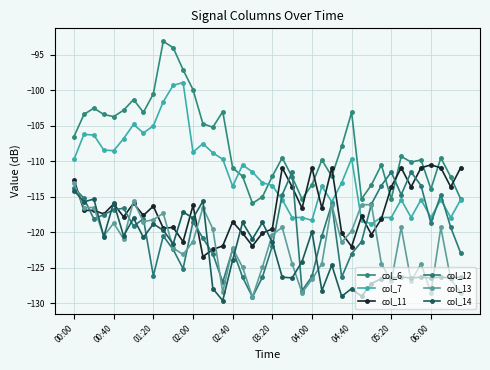

Reading left to right, what are all the values shown in this chart?

col_6: -106.5	-103.4	-102.5	-103.4	-103.7	-102.8	-101.3	-103.1	-100.5	-93.1	-94.0	-97.1	-99.9	-104.7	-105.2	-103.0	-110.9	-112.1	-115.9	-115.0	-112.1	-109.5	-112.2	-115.3	-113.3	-109.8	-112.1	-107.9	-103.1	-115.3	-113.3	-110.5	-115.3	-109.3	-110.1	-109.8	-113.9	-109.5	-112.2	-115.3
col_7: -109.7	-106.2	-106.3	-108.4	-108.5	-106.8	-104.8	-106.0	-105.0	-101.6	-99.3	-98.9	-108.7	-107.5	-108.8	-109.7	-113.5	-110.5	-111.5	-113.0	-113.4	-115.4	-117.9	-117.9	-118.3	-113.5	-115.7	-113.0	-109.6	-118.3	-118.8	-117.9	-117.9	-115.4	-117.9	-115.4	-117.9	-115.4	-117.9	-115.4
col_11: -112.6	-116.9	-116.9	-117.4	-116.0	-117.8	-115.9	-117.6	-116.3	-119.4	-119.3	-121.3	-116.2	-123.4	-122.4	-121.9	-118.5	-120.1	-121.9	-120.1	-119.5	-110.9	-113.6	-116.6	-110.9	-116.6	-110.9	-120.1	-122.0	-117.7	-120.3	-118.1	-113.6	-110.9	-113.6	-110.9	-110.5	-110.9	-113.6	-110.9
col_12: -113.7	-115.2	-118.1	-117.5	-116.8	-116.6	-119.1	-118.1	-126.1	-120.5	-122.4	-125.1	-118.5	-120.8	-123.0	-127.0	-122.4	-126.3	-129.1	-126.3	-121.9	-114.7	-111.5	-128.2	-126.2	-120.5	-116.0	-126.3	-123.0	-121.3	-116.0	-113.4	-111.5	-114.7	-111.5	-113.4	-118.7	-114.7	-119.3	-122.9
col_13: -113.1	-116.5	-116.5	-120.5	-118.7	-120.9	-115.6	-118.5	-118.2	-117.3	-122.2	-123.1	-121.3	-116.5	-119.5	-128.4	-122.2	-124.9	-129.1	-124.9	-120.3	-119.3	-124.4	-128.5	-126.6	-124.4	-116.1	-121.4	-119.8	-116.1	-116.1	-124.4	-126.9	-119.3	-126.9	-124.4	-128.5	-119.3	-126.6	-128.5
col_14: -114.1	-115.7	-115.3	-120.6	-115.8	-120.5	-118.0	-120.7	-118.8	-119.7	-121.6	-117.1	-118.0	-115.6	-127.9	-129.6	-123.9	-118.6	-120.9	-118.6	-121.4	-126.3	-126.4	-124.1	-119.9	-128.2	-124.6	-129.0	-127.9	-129.0	-127.2	-126.5	-126.4	-126.3	-126.4	-126.3	-126.4	-126.3	-126.4	-126.3